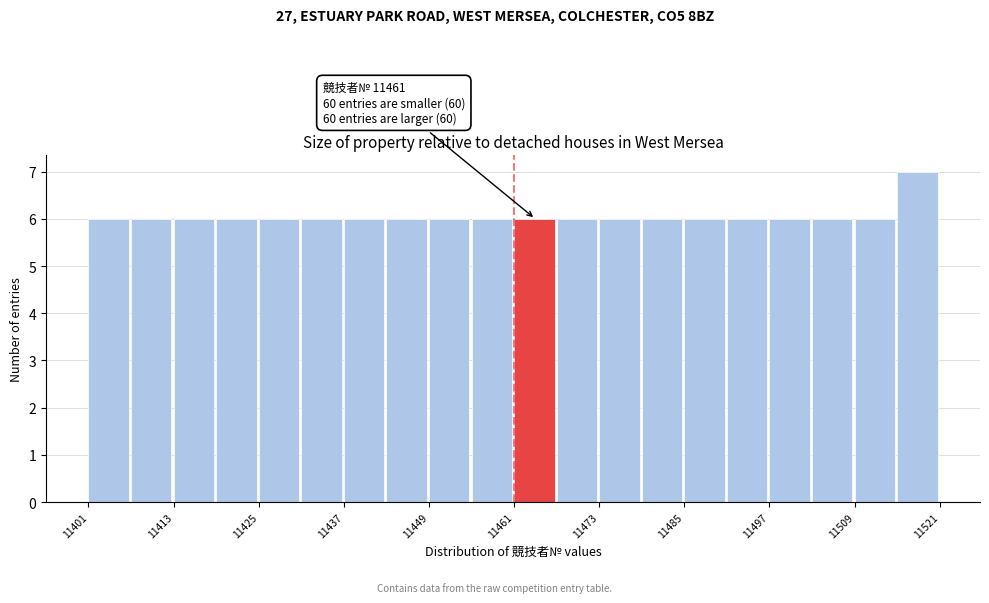

Around what value on the x-axis is the tallest bar? Give the approximate position of its centre, as read against the axis.

11518